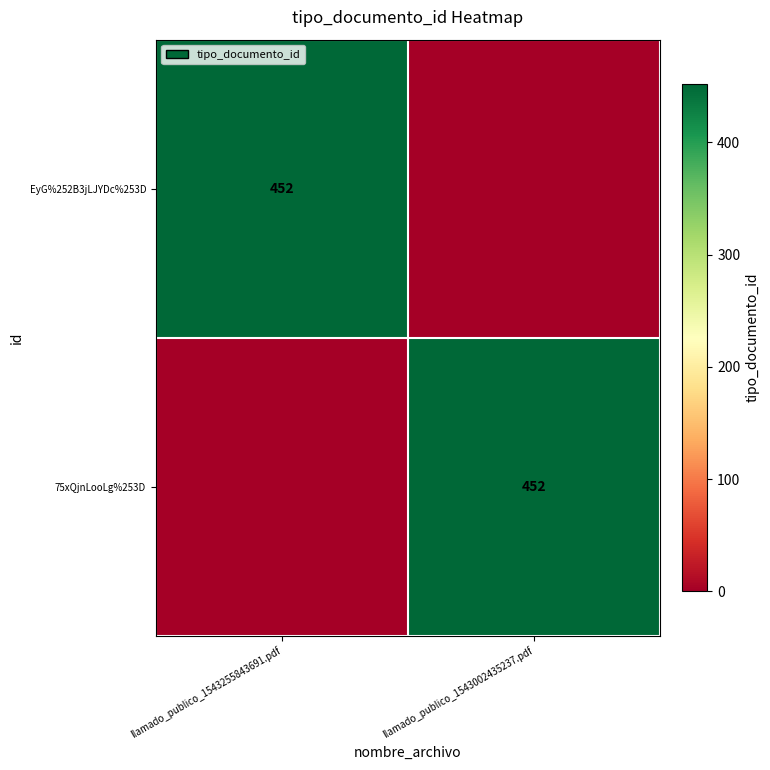

Is it true that EyG%252B3jLJYDc%253D equals 102 at llamado_publico_1543255843691.pdf?

False